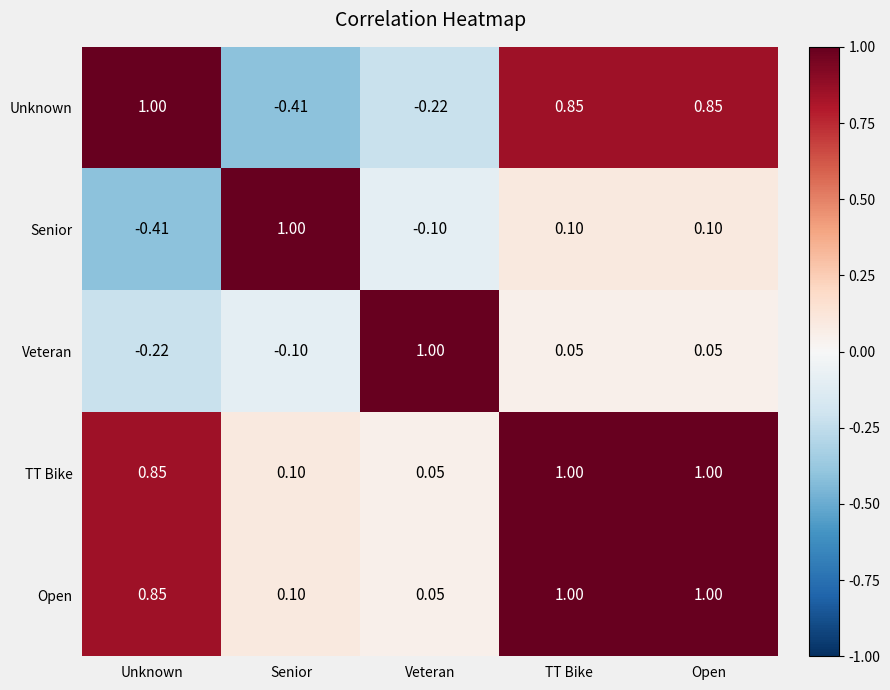

Between Unknown and Open, which series saw the biggest shift?

Senior